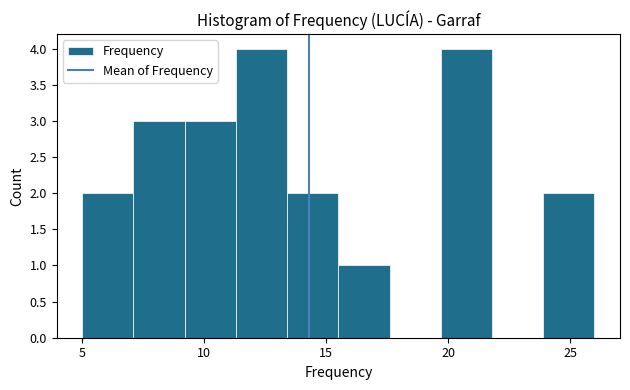

Reading left to right, transcribe this chart: for each bar, give the range it covers on the x-axis and its height. Neither the bar edges nor the heights are printed on the chart, so give them approximately, as read against the axes.

5.0 to 7.1: 2
7.1 to 9.2: 3
9.2 to 11.3: 3
11.3 to 13.4: 4
13.4 to 15.5: 2
15.5 to 17.6: 1
17.6 to 19.7: 0
19.7 to 21.8: 4
21.8 to 23.9: 0
23.9 to 26.0: 2